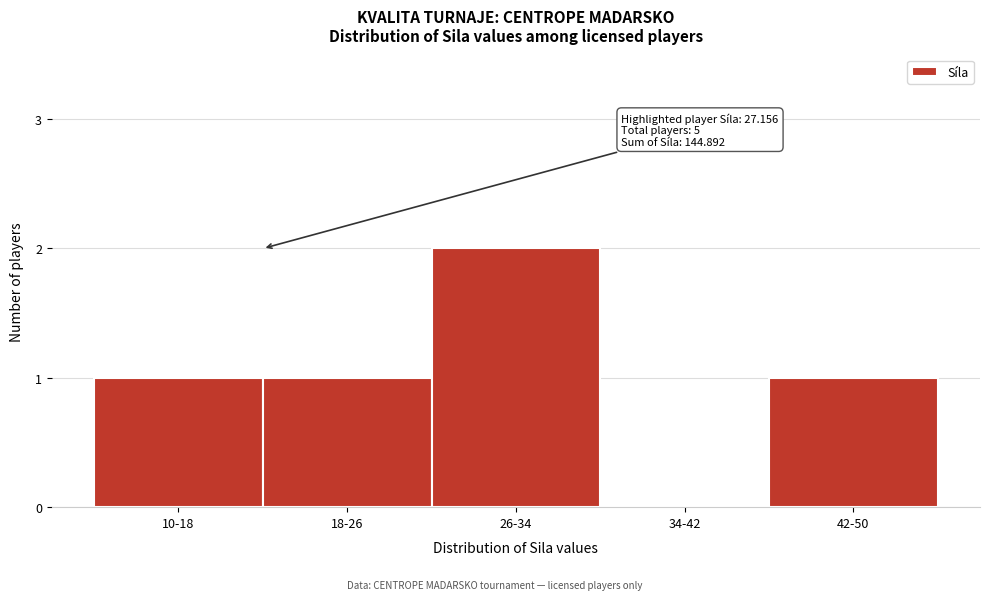

Reading left to right, extract all data points from this chart.

10-18=1	18-26=1	26-34=2	34-42=0	42-50=1